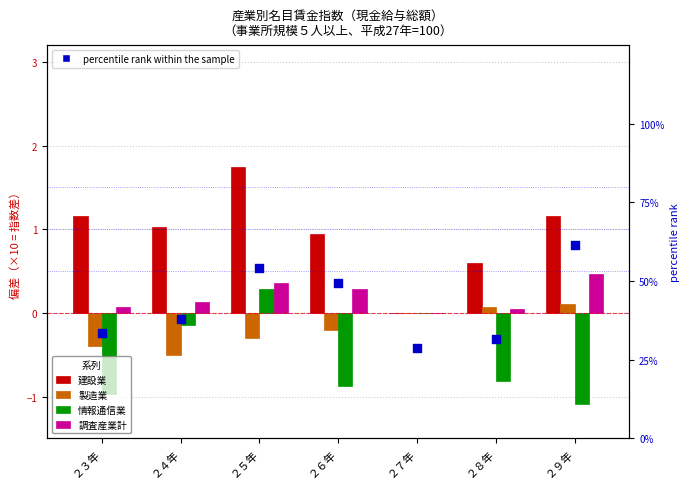

Which series reaches the minimum Y coordinate?

情報通信業